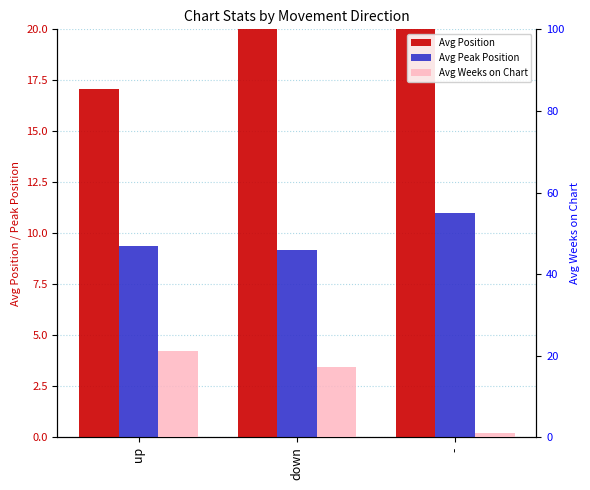

What is the difference between the Avg Peak Position values at down and -?

1.8